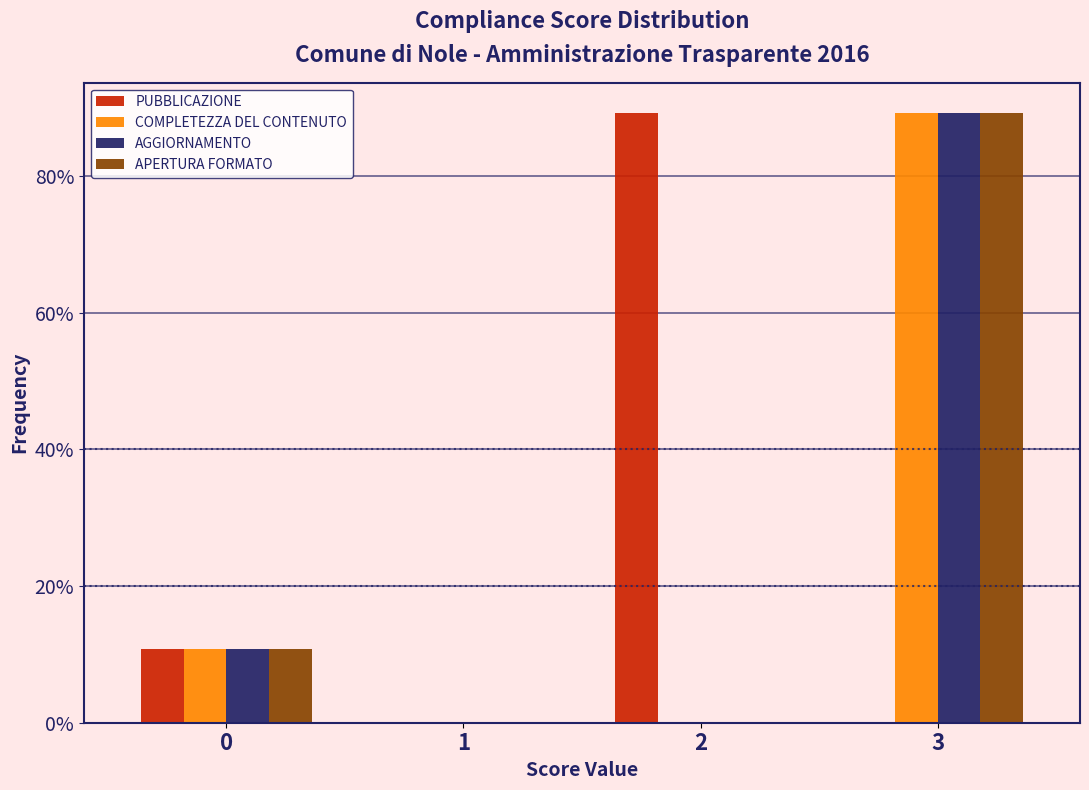

What are all the series names shown in the legend?

PUBBLICAZIONE, COMPLETEZZA DEL CONTENUTO, AGGIORNAMENTO, APERTURA FORMATO